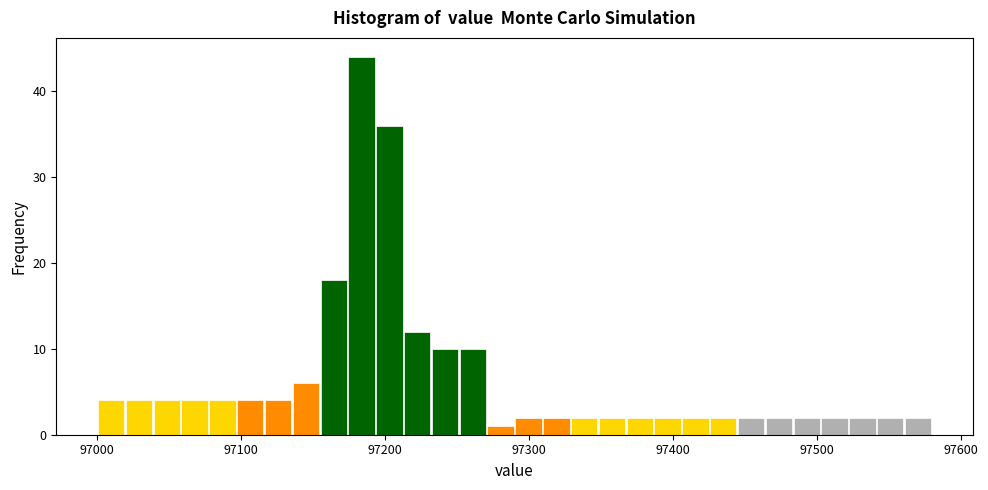

Read against the x-axis, roughly where is the centre of the tallest bar?

97180